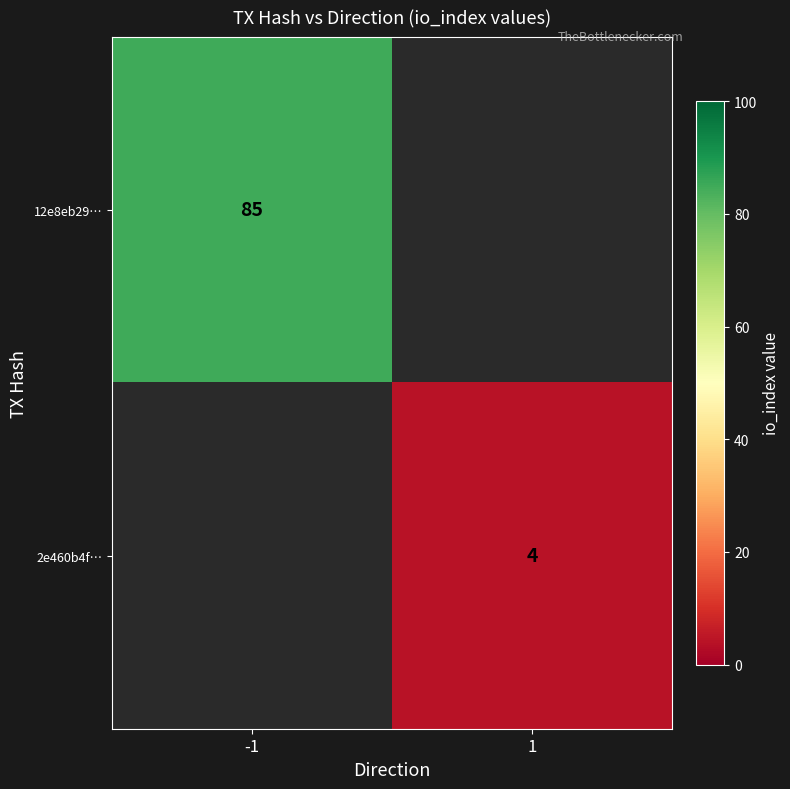

The value of 2e460b4f… at 1 is 6. True or false?

False